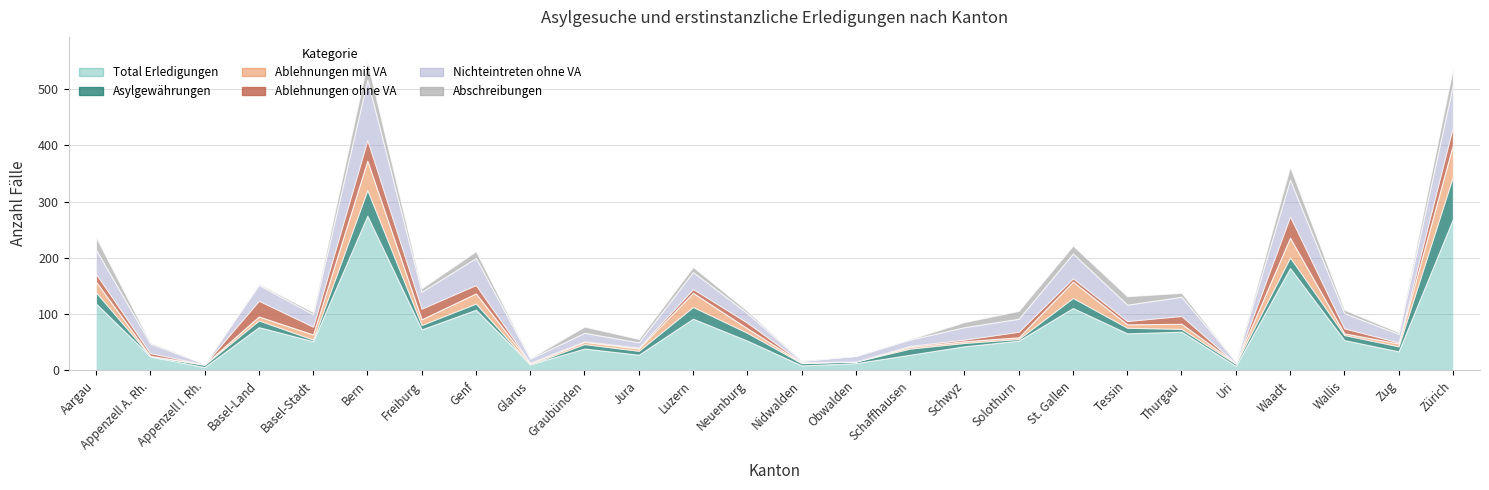

What is the difference between the highest and lowest values at Zug?

32